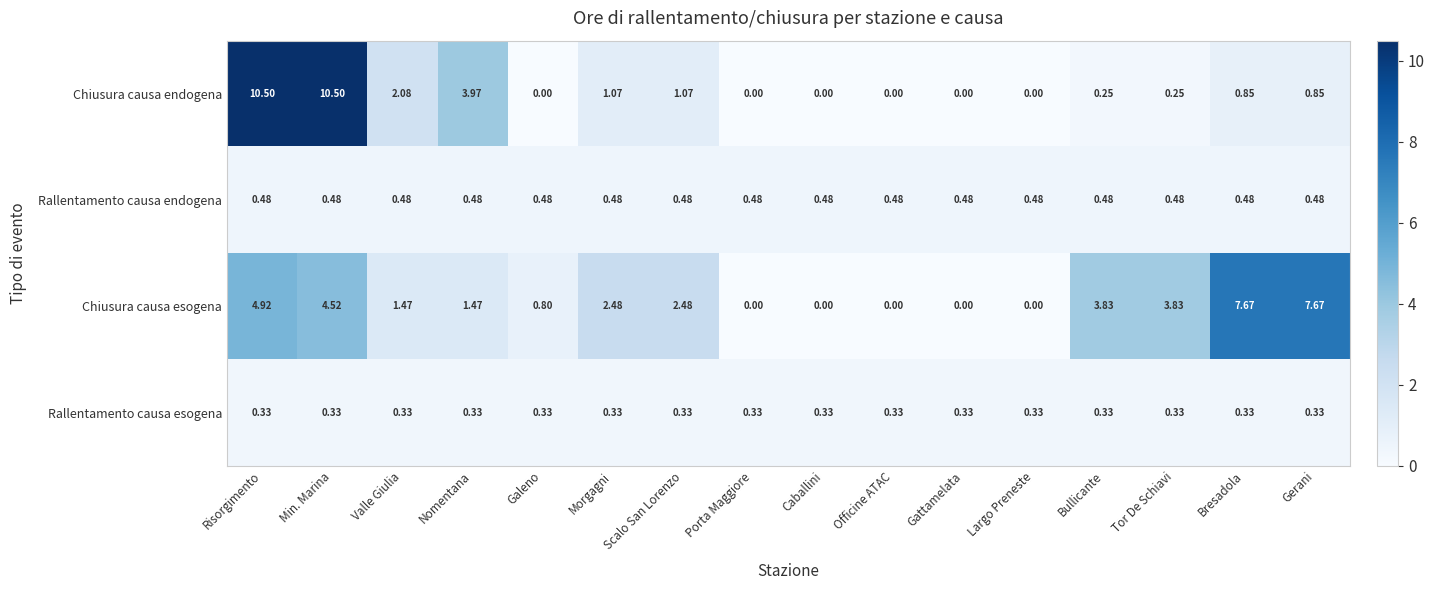

At which label is Chiusura causa endogena closest to 5?

Nomentana